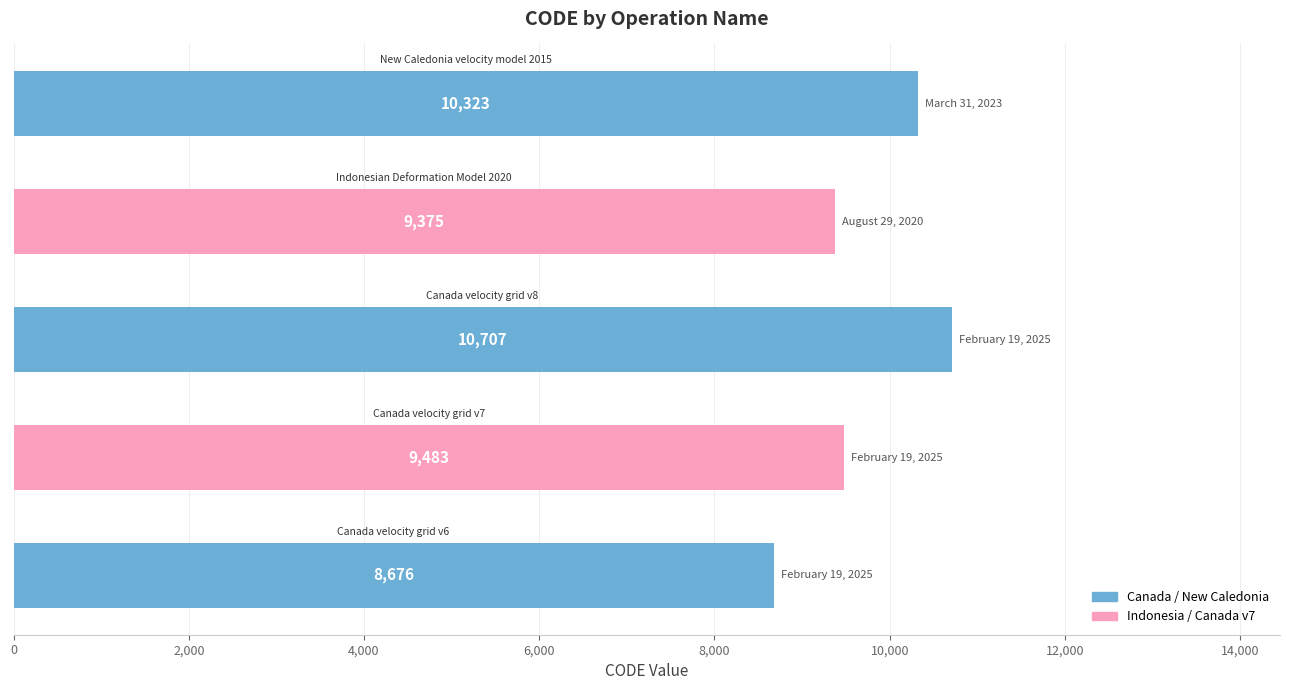

What is the greatest value displayed?

10707